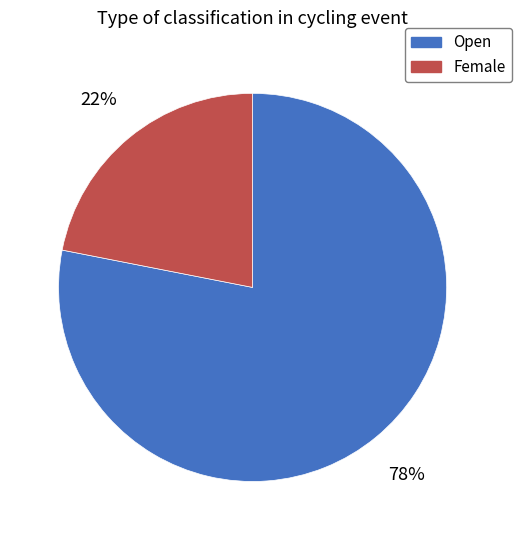

Count the number of slices in the pie.

2